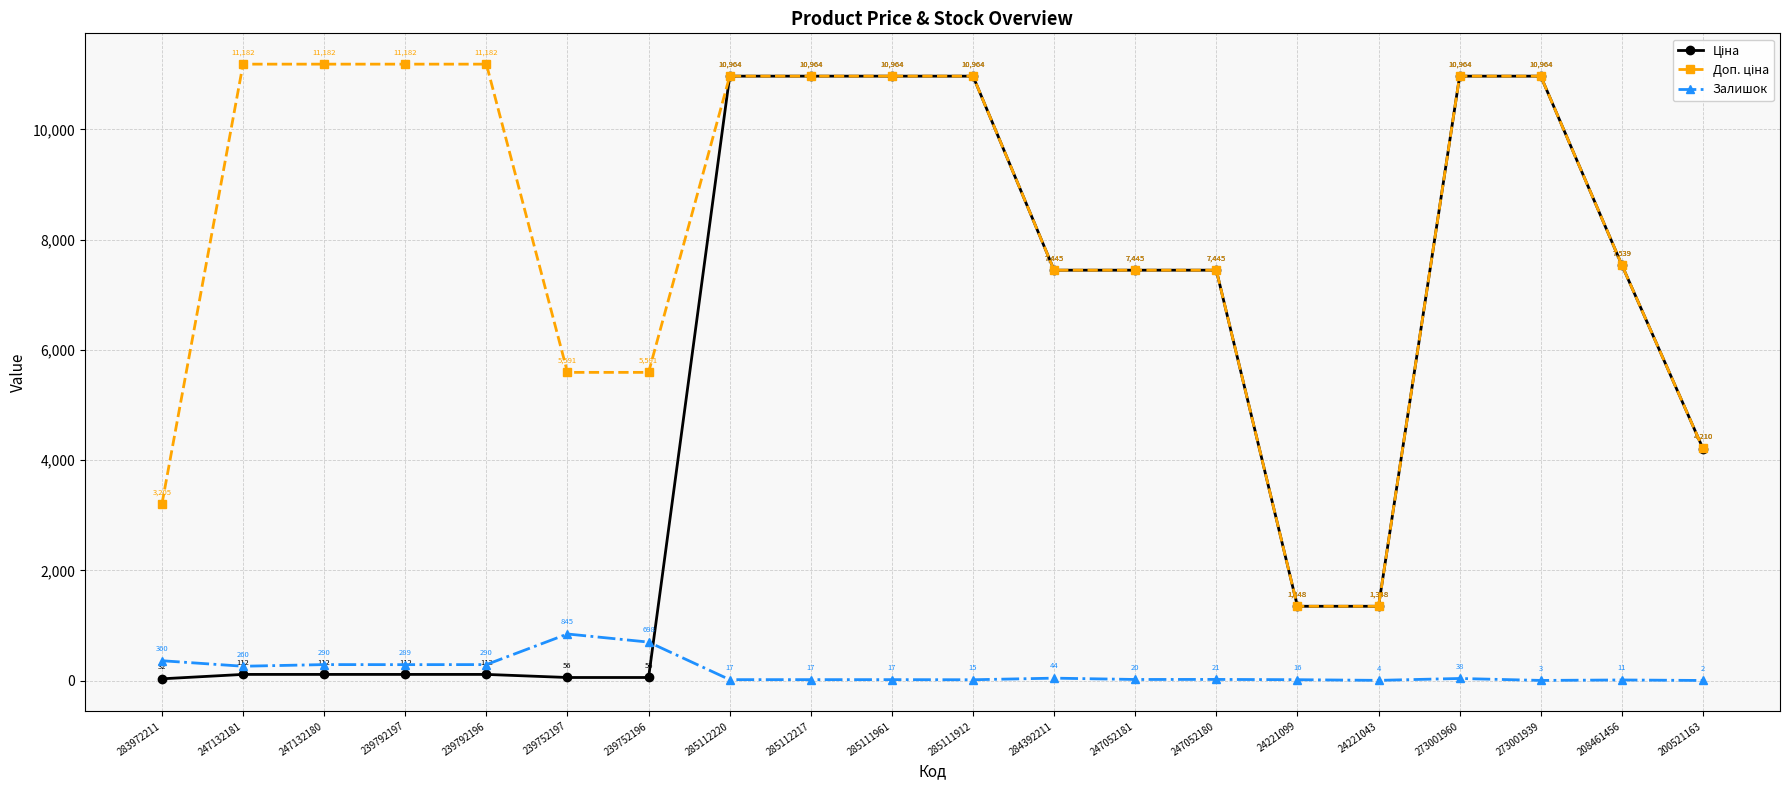

Between 285111961 and 285111912, which series saw the biggest shift?

Залишок